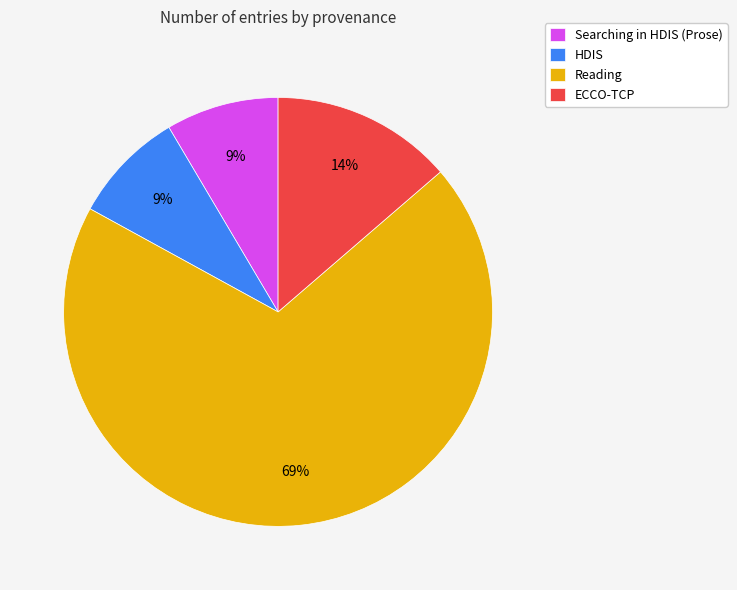

Which slice is the largest?

Reading